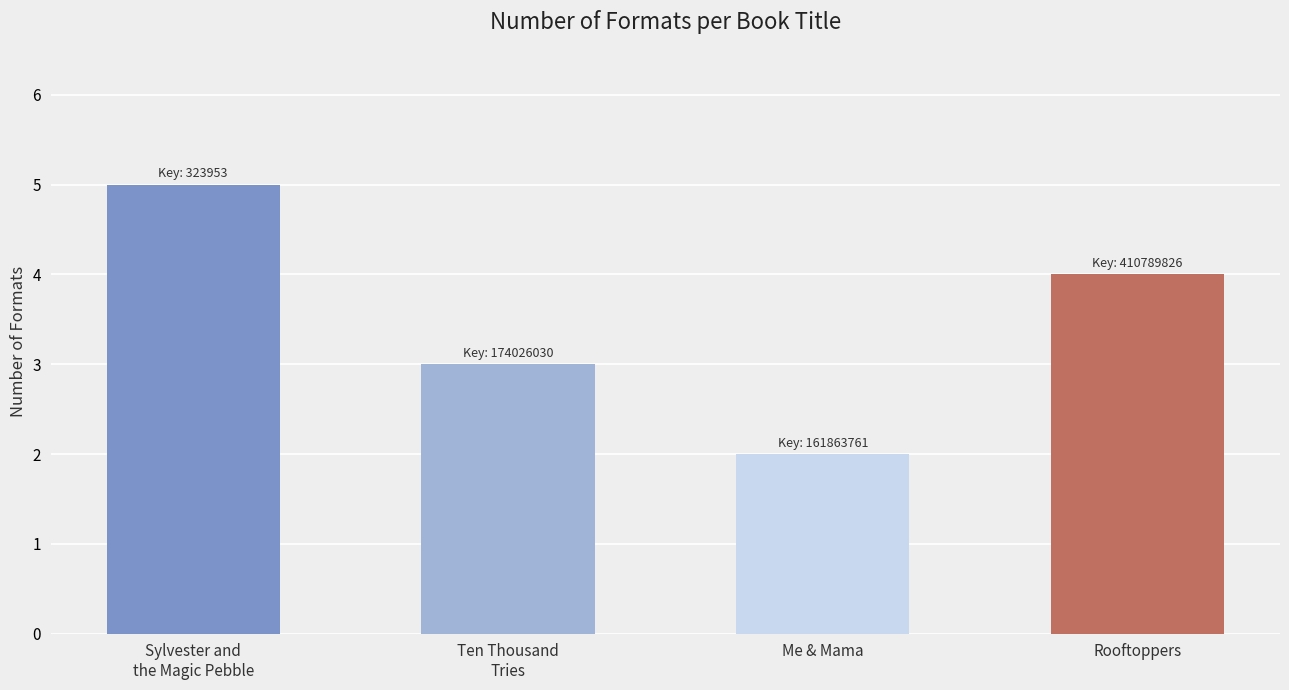

At which category does the chart reach its peak across all series?

Sylvester and
the Magic Pebble